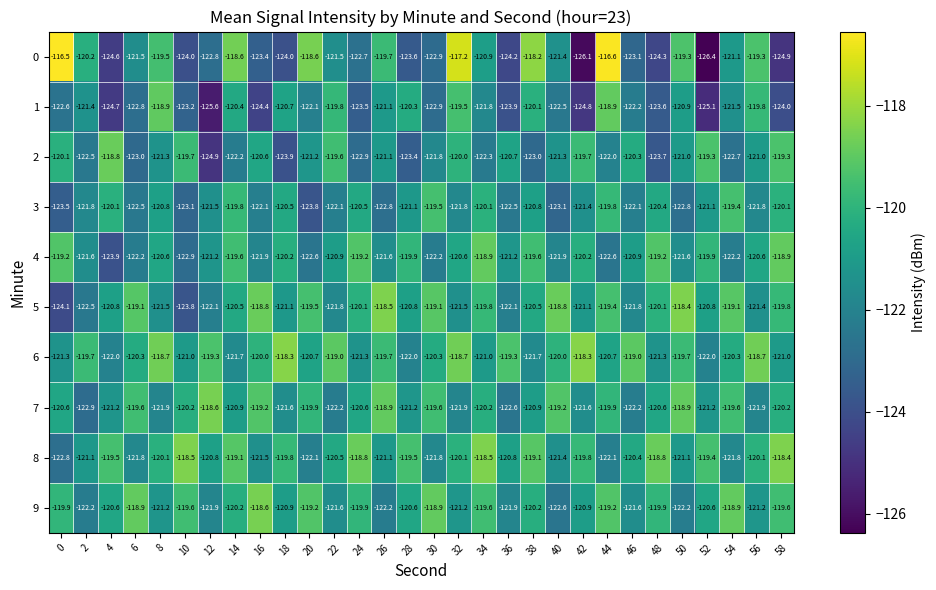

Read the 9 value at 54.

-118.9